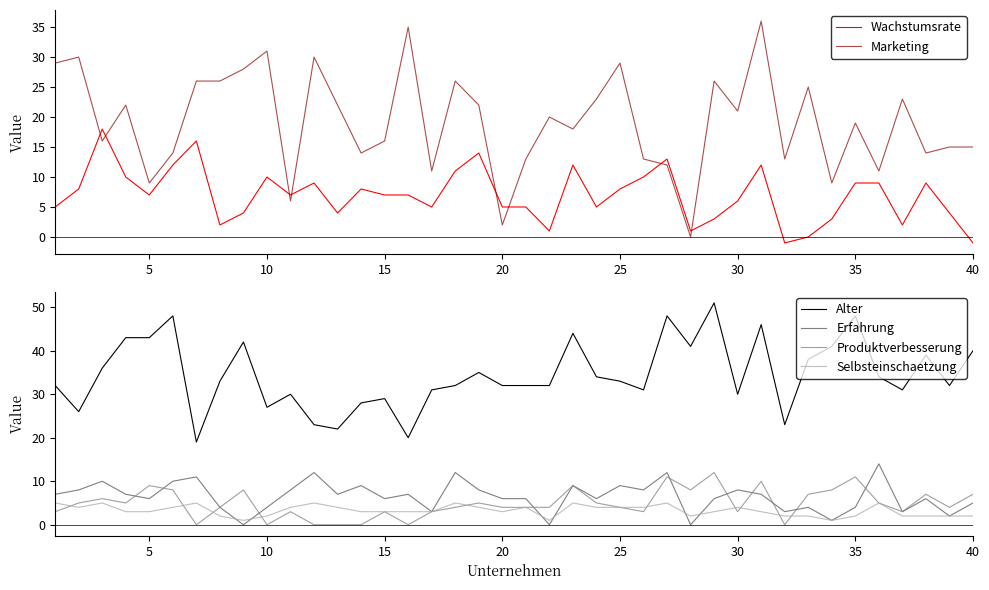

Which series has the largest total across all categories?

Alter